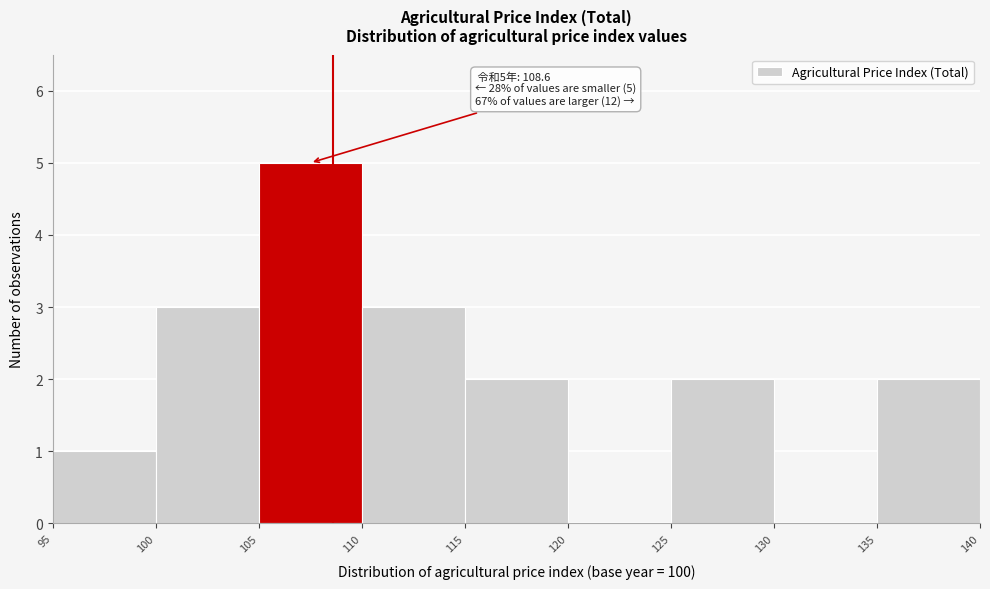

Which range on the x-axis has the tallest bar?

105 to 110